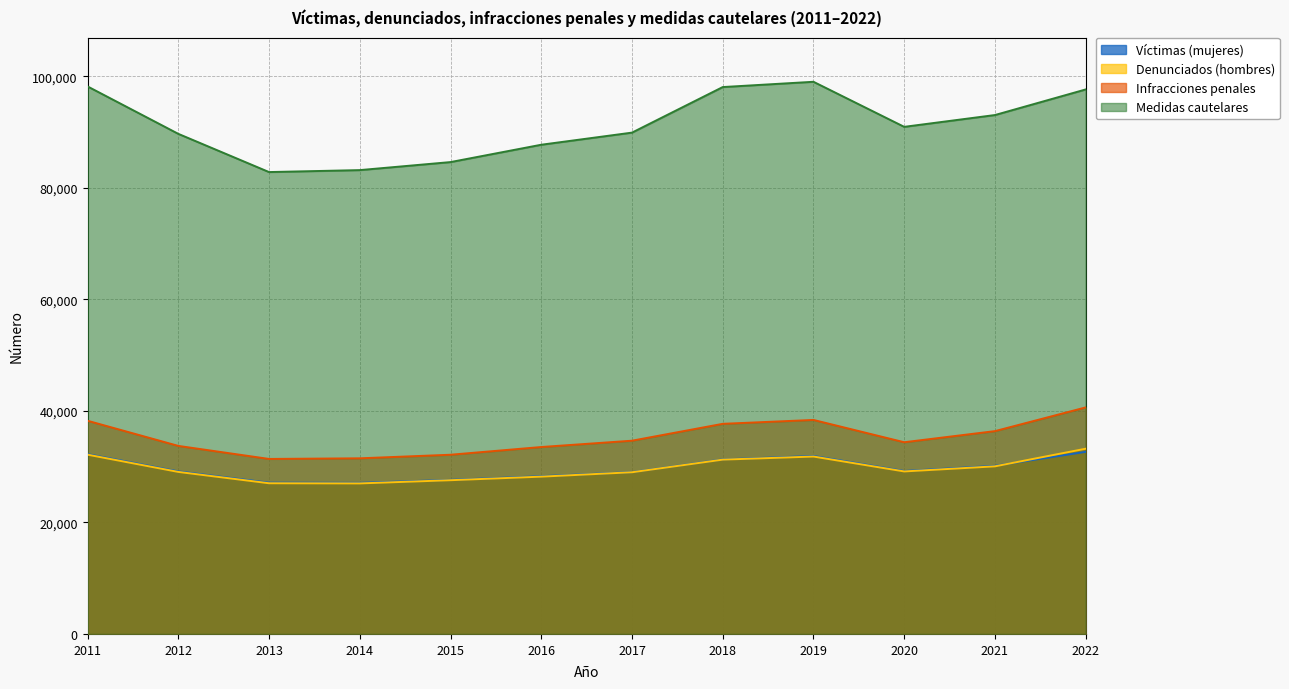

At which label does Denunciados (hombres) reach its minimum?

2014